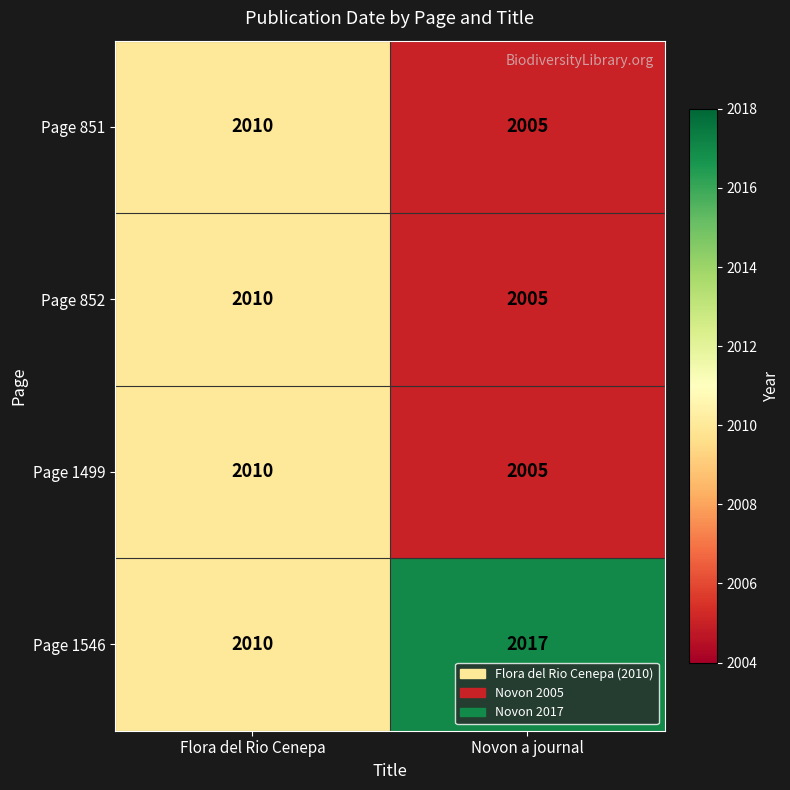

What is the spread (max minus min) of values at Novon a journal?

12